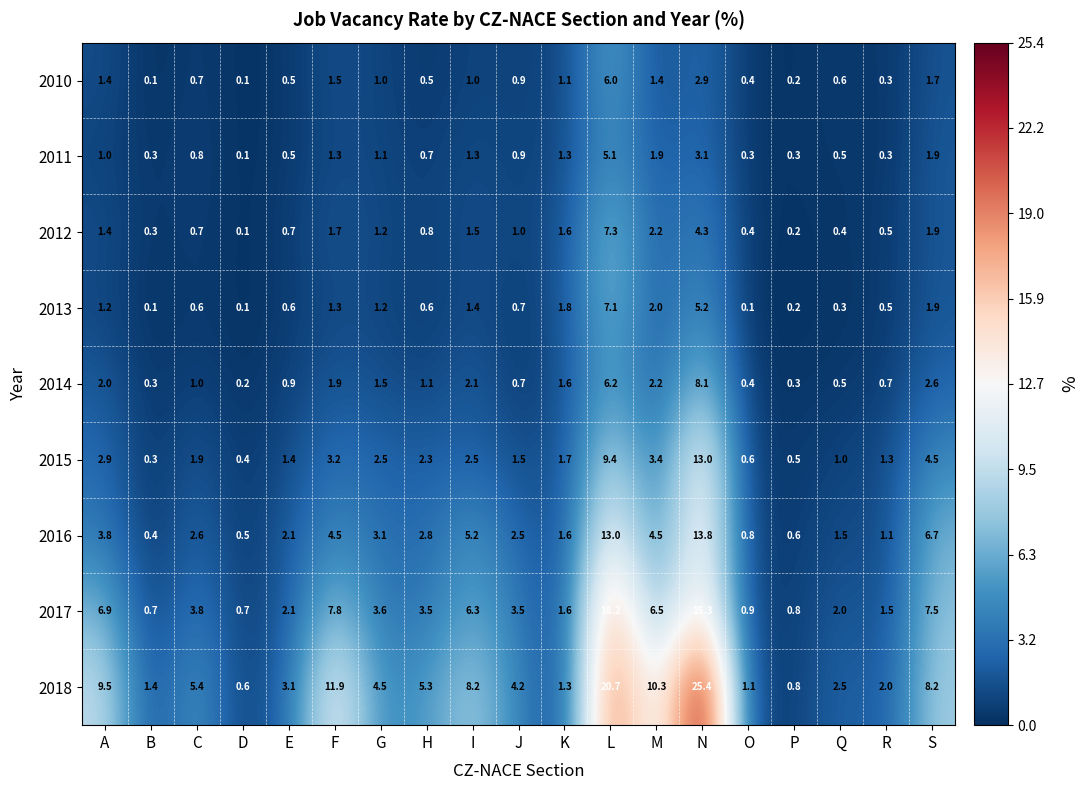

What is the smallest value displayed?

0.1